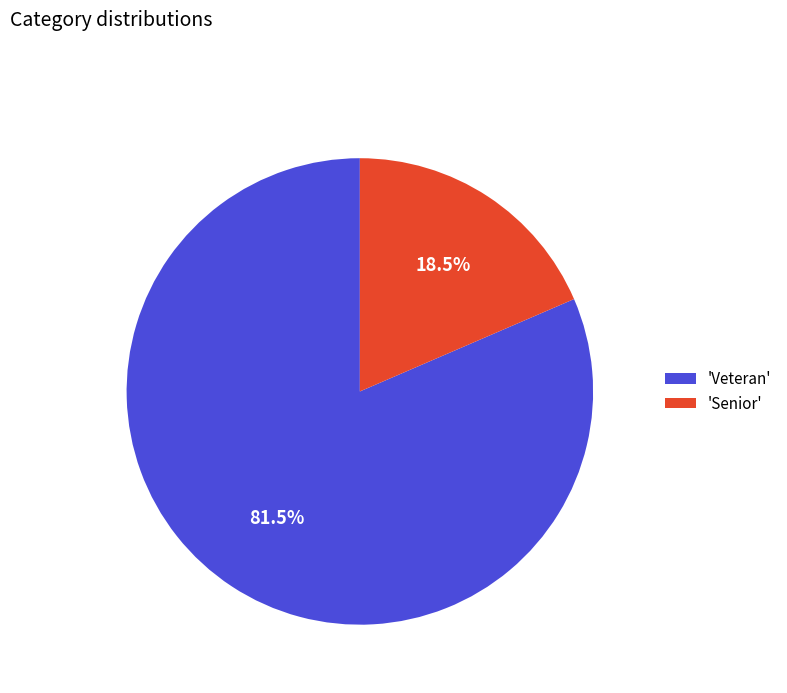

Is there any slice that represents more than half of the pie?

Yes